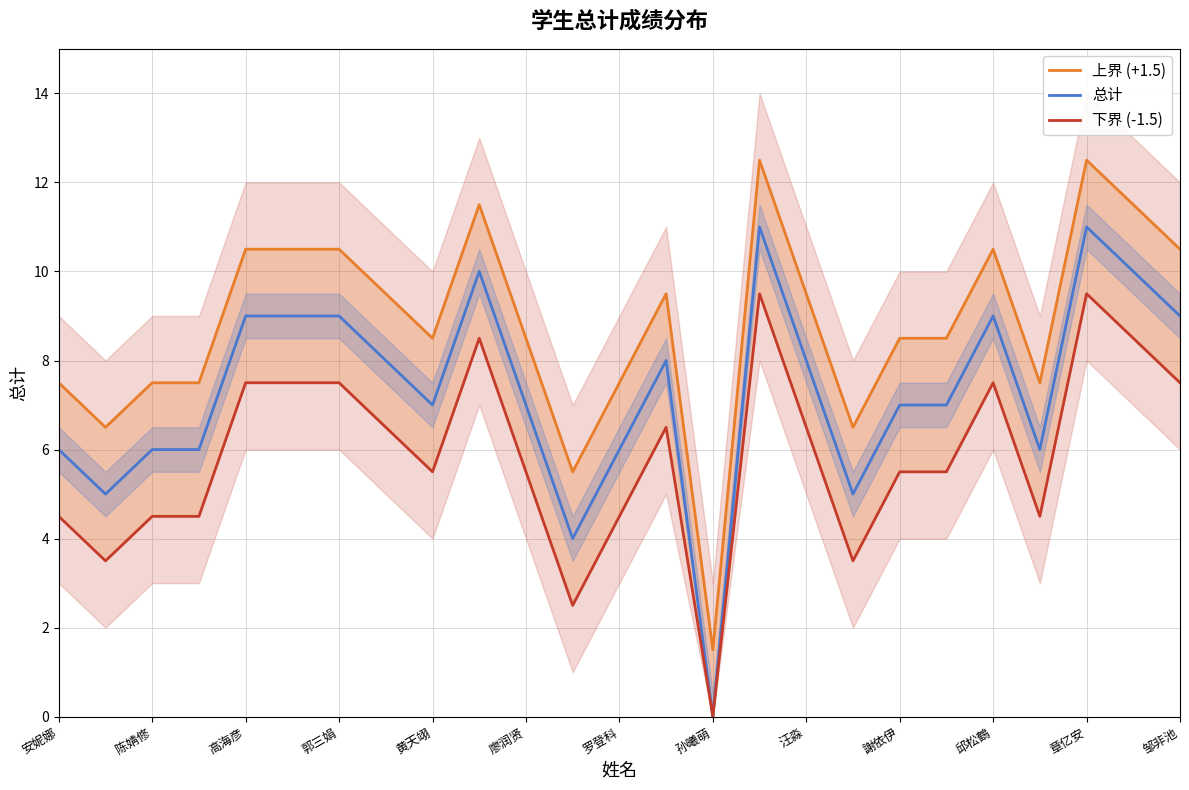

Rank the series by their average value, from lowest to highest.

下界 (-1.5), 总计, 上界 (+1.5)